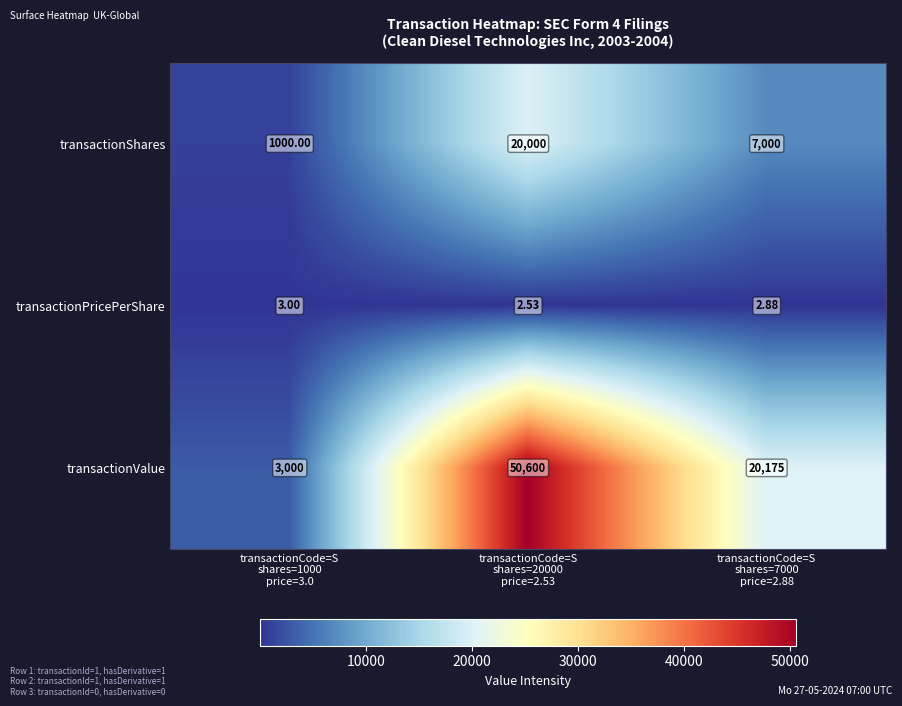

At which category is the sum across all series the highest?

transactionCode=S
shares=20000
price=2.53